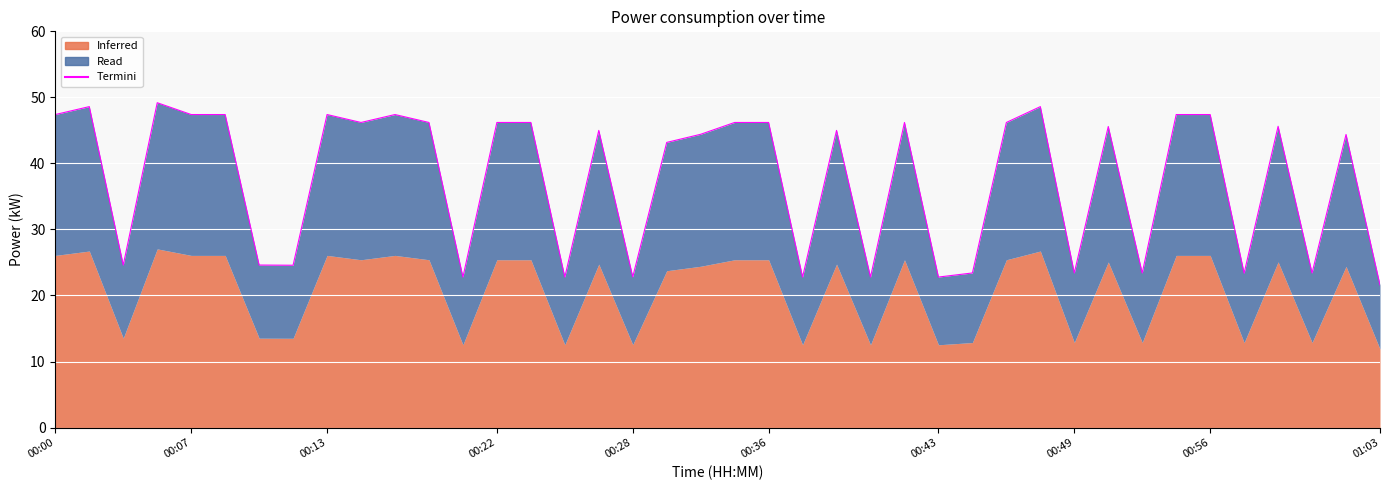

Count the number of values greater than 45.

20